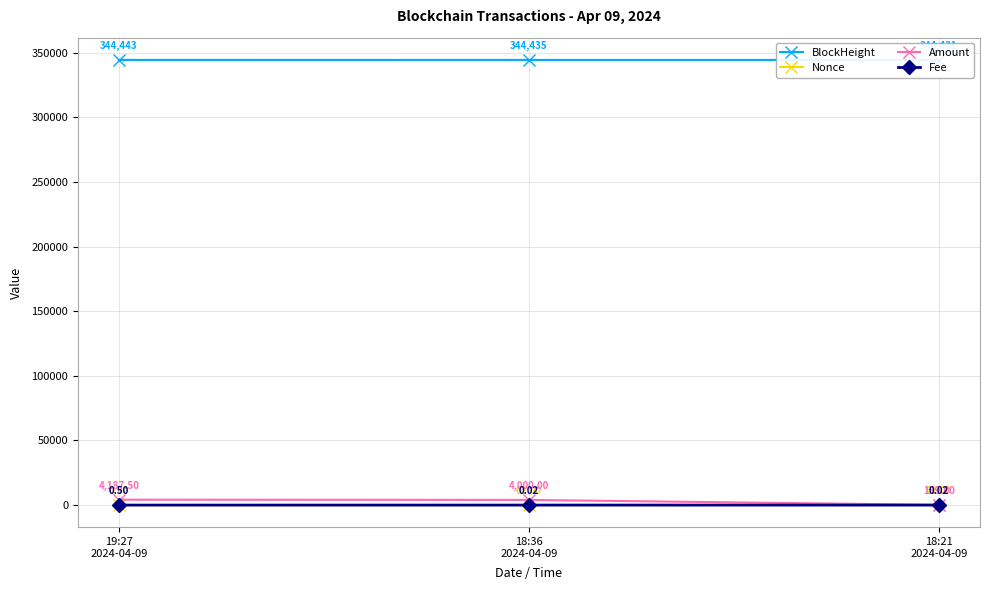

Which series has the widest spread of values?

Amount